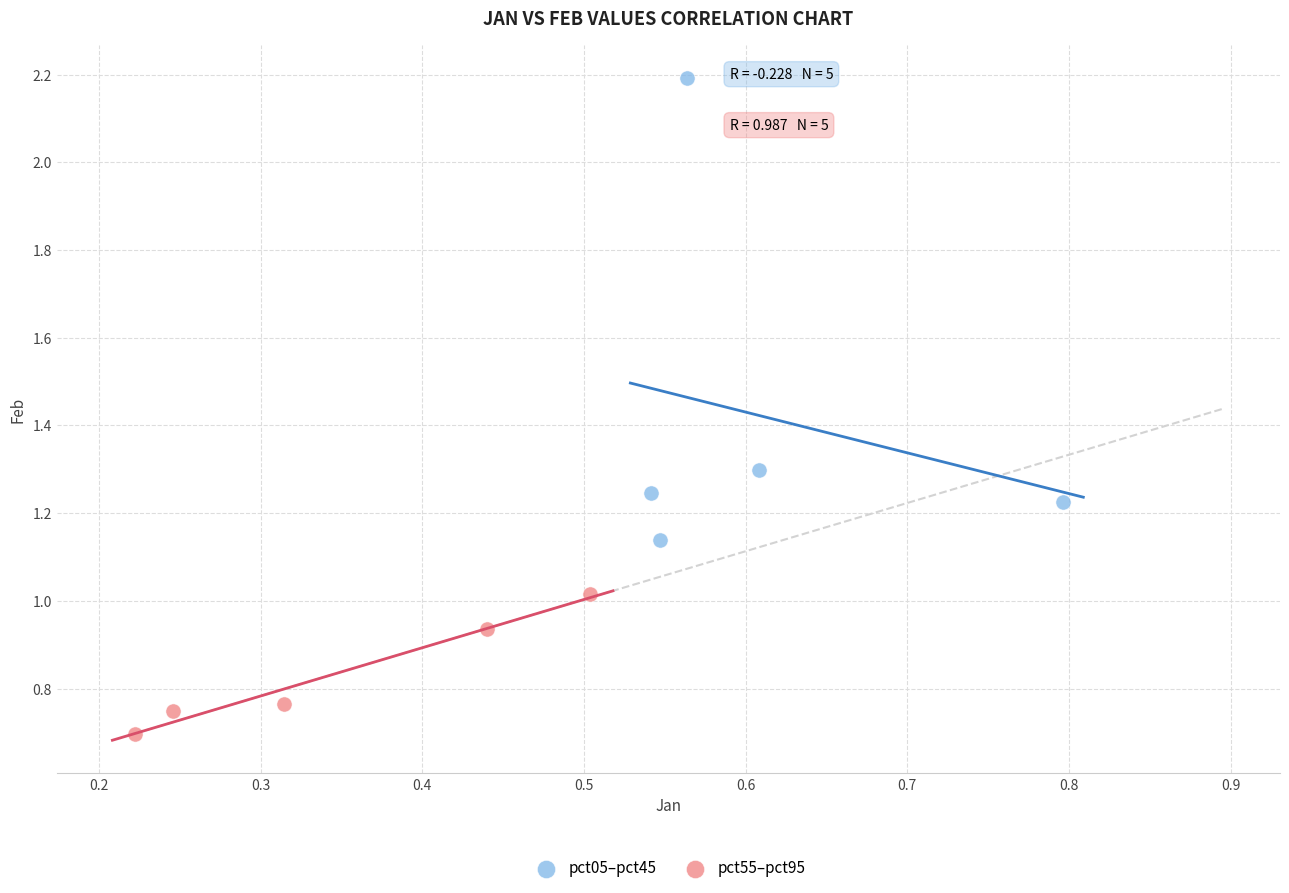

Which series contains the highest Y value?

pct05–pct45